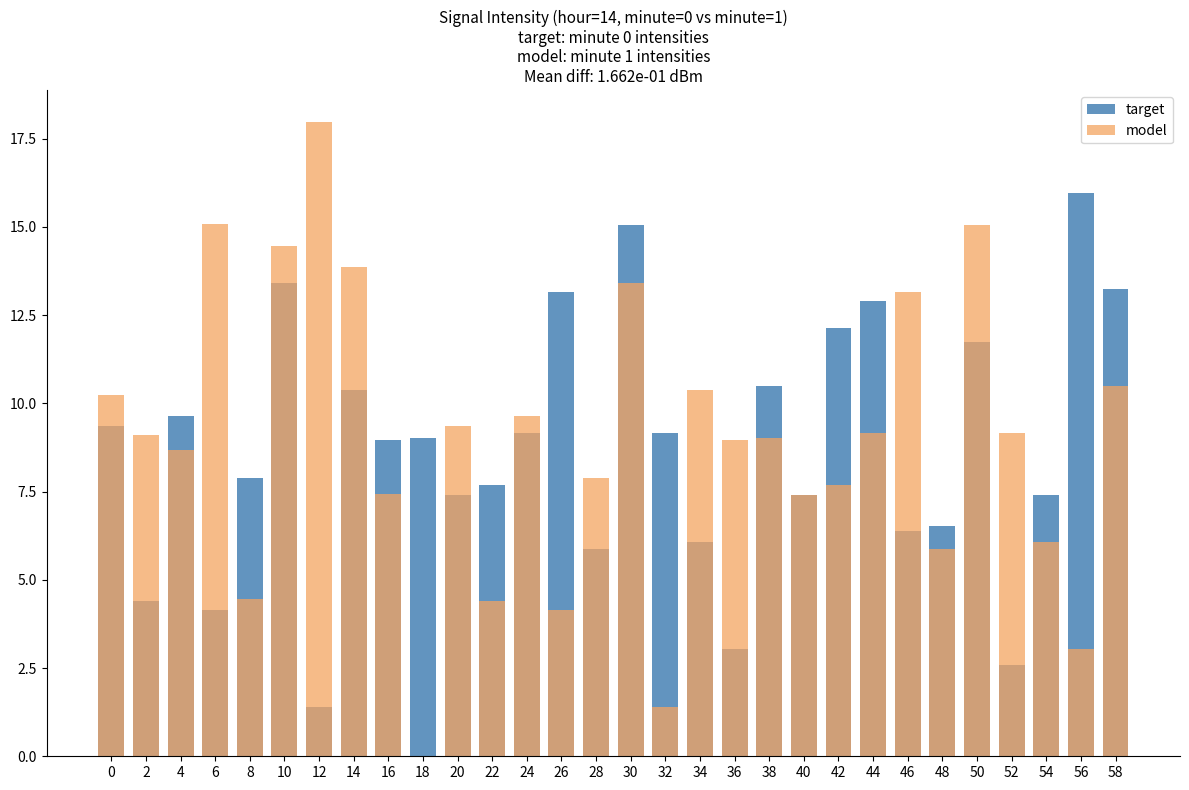

Between 6 and 56, which is larger?

56